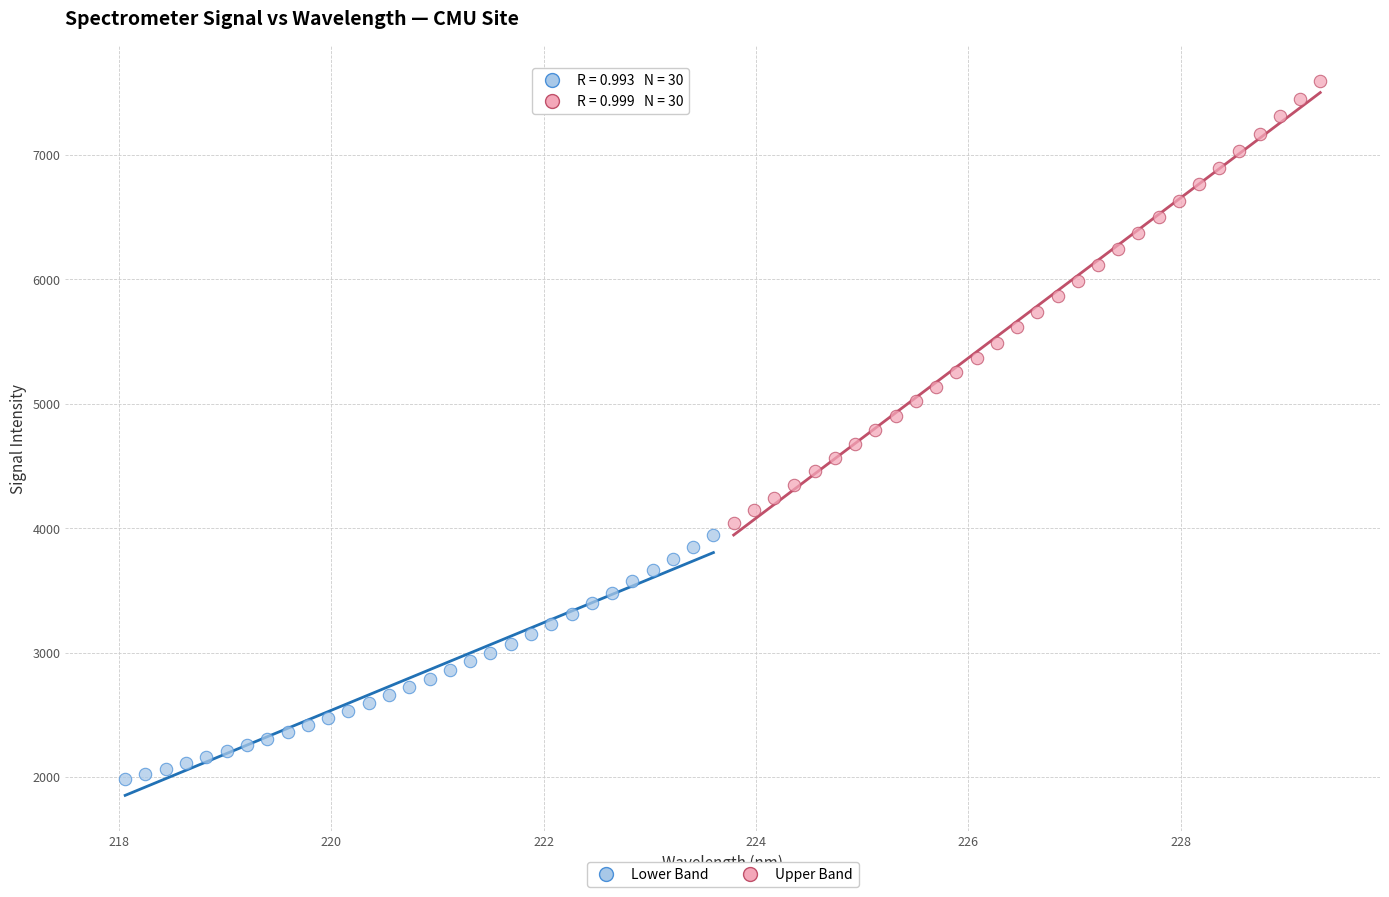

Which series has the widest spread of Y values?

Upper Band